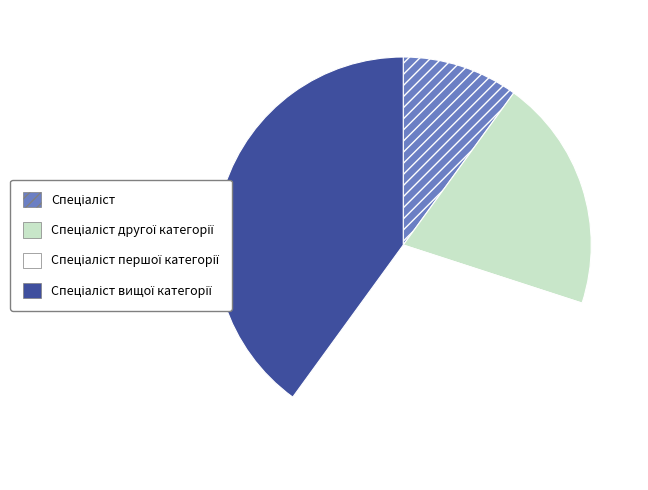

Is there a majority slice in this chart?

No